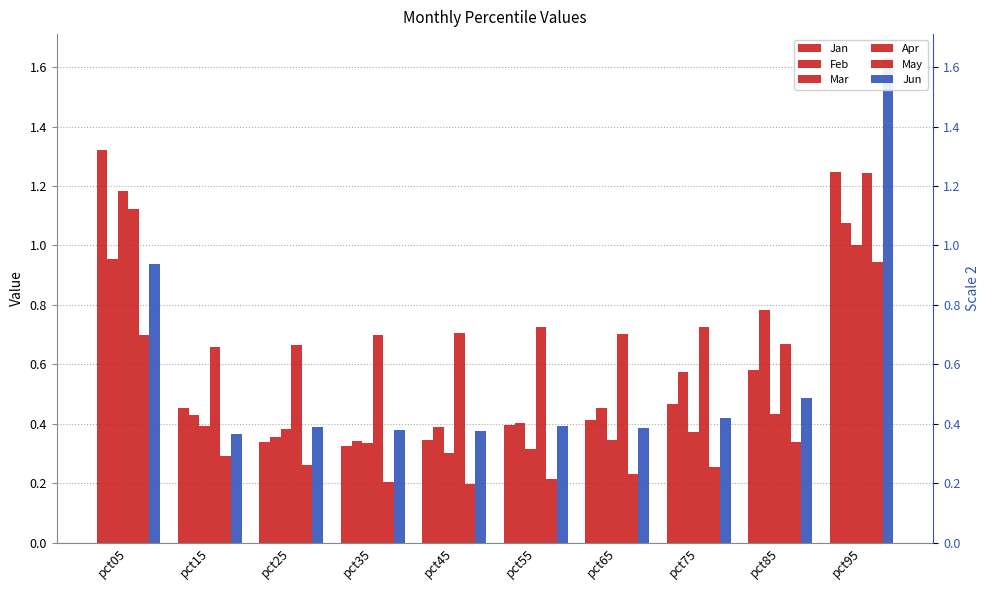

What is the average value of the May series?

0.4